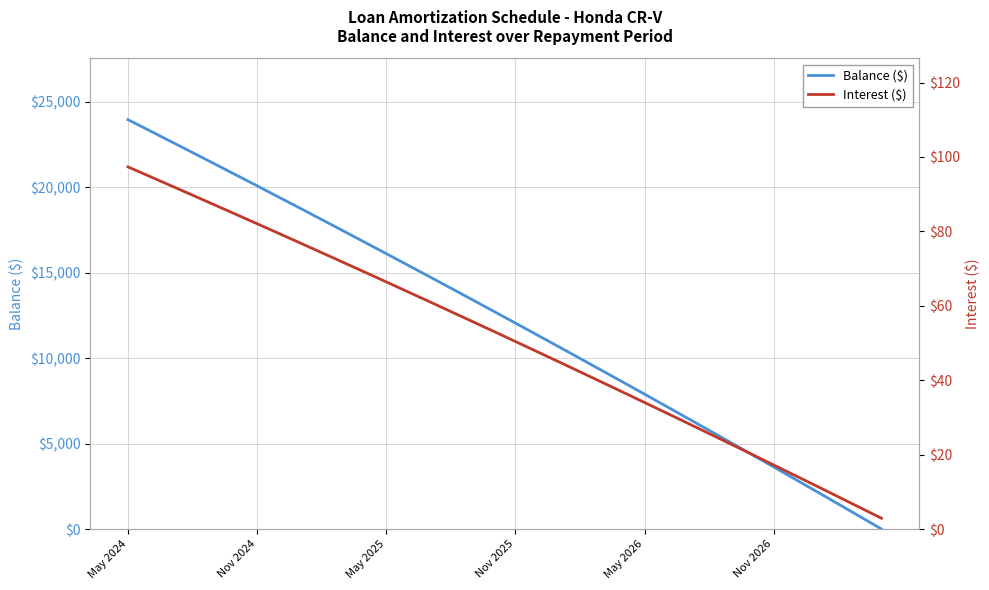

Where is Interest ($) nearest to the value 50?

Nov 2025